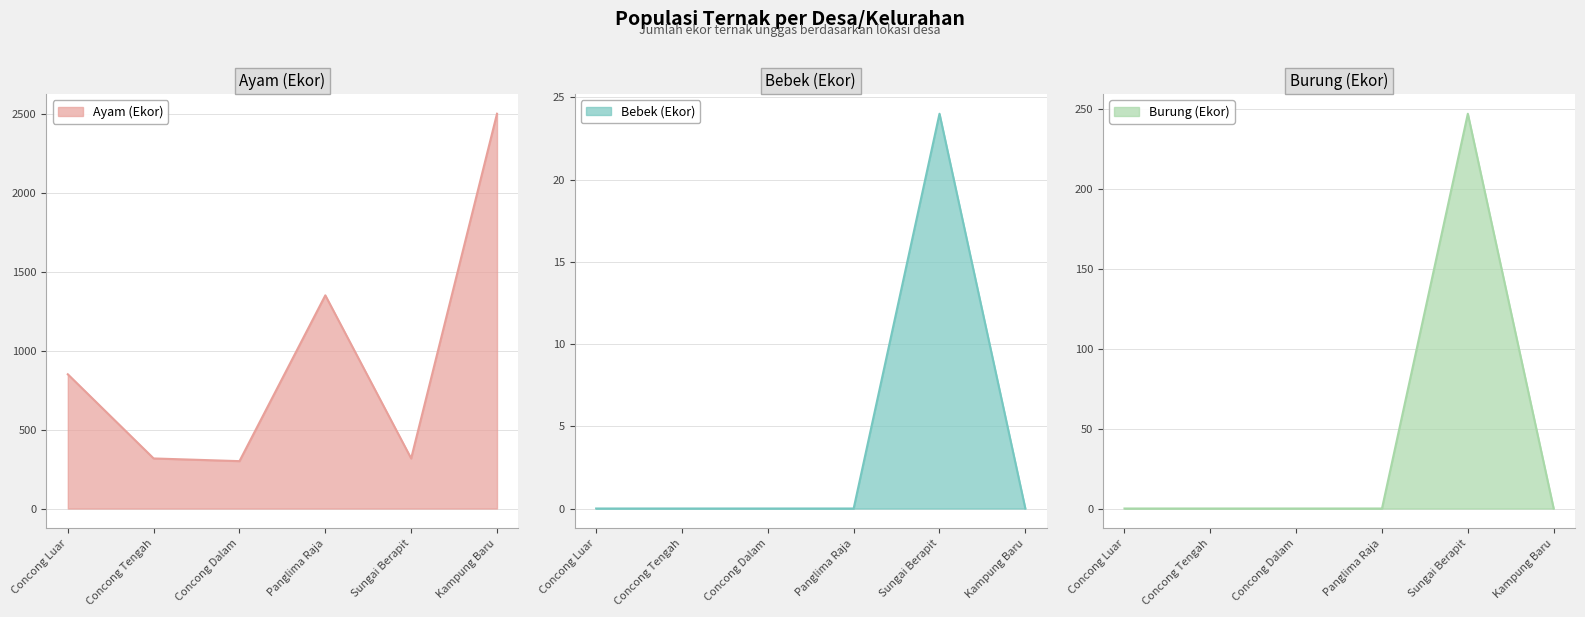

What is the total value across all series at Concong Luar?

850